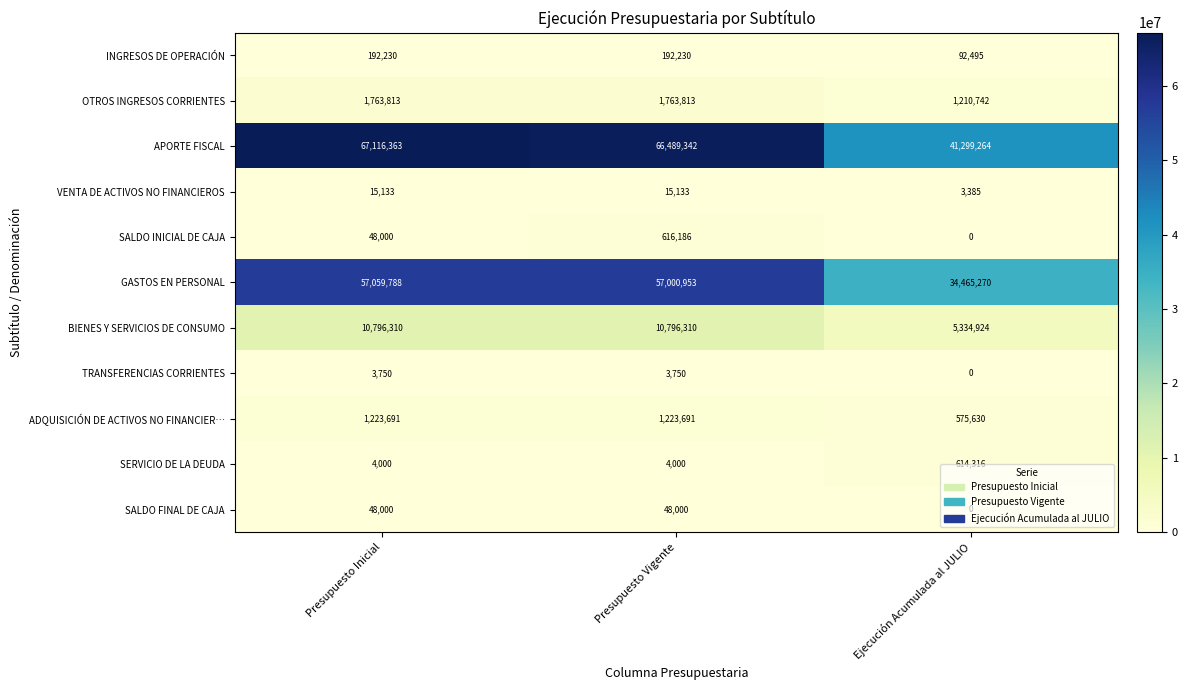

What is the average value of the SERVICIO DE LA DEUDA series?

207439